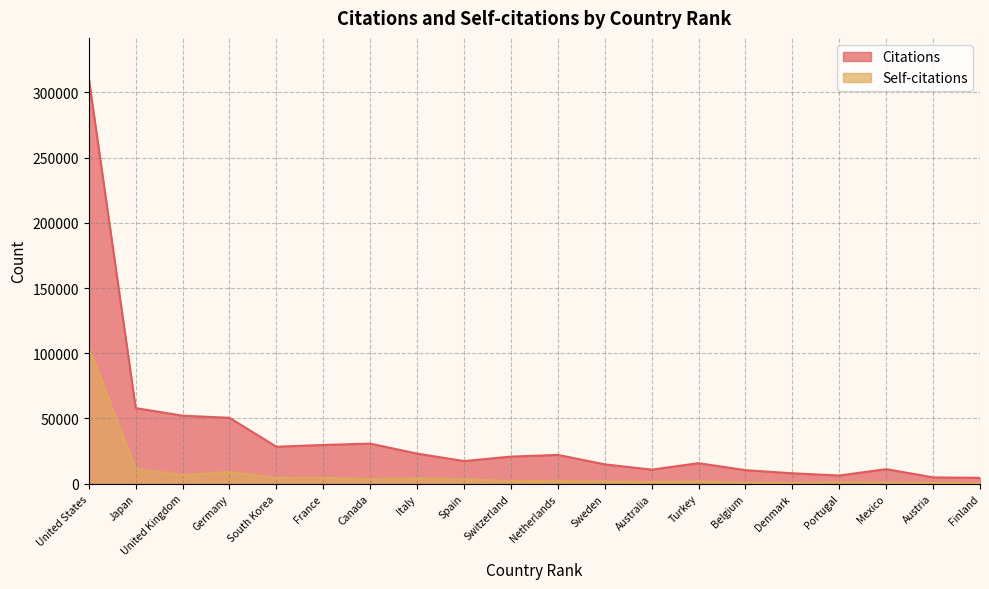

Is it true that Citations equals 214474 at United States?

False